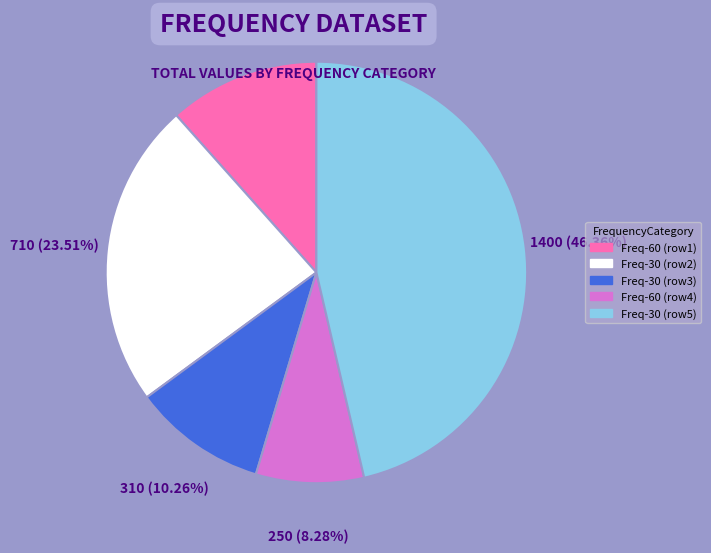

Does any single category account for the majority?

No